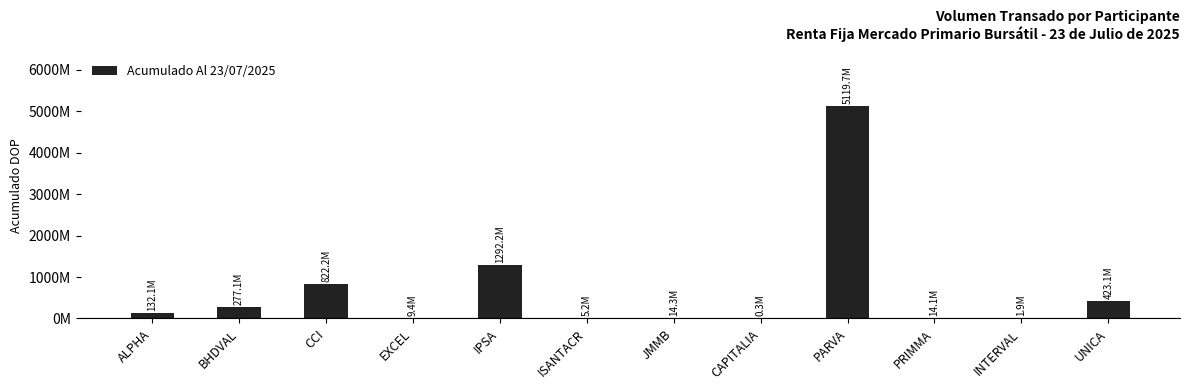

Where does the data first go above 132084461?

ALPHA